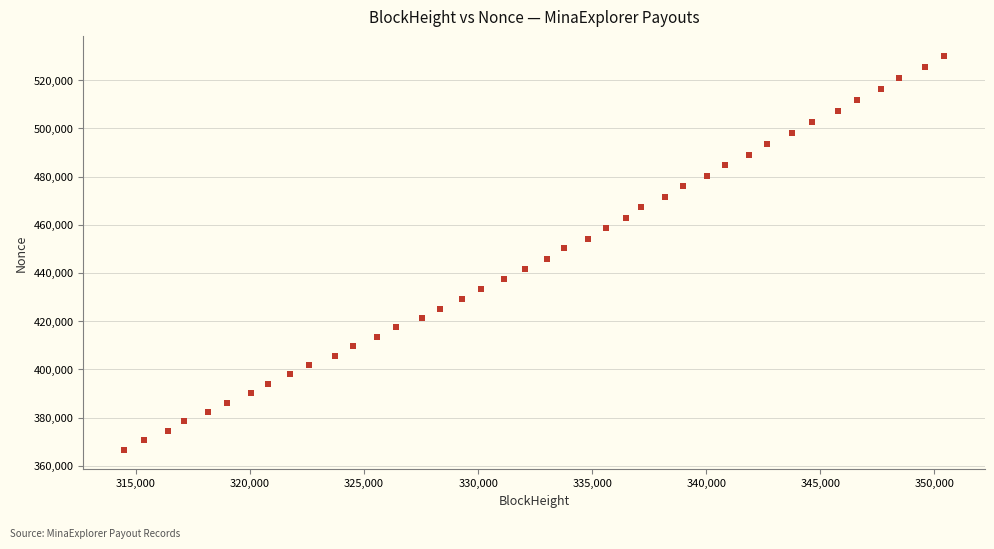

What is the range of Y values (max minus min)?

163185